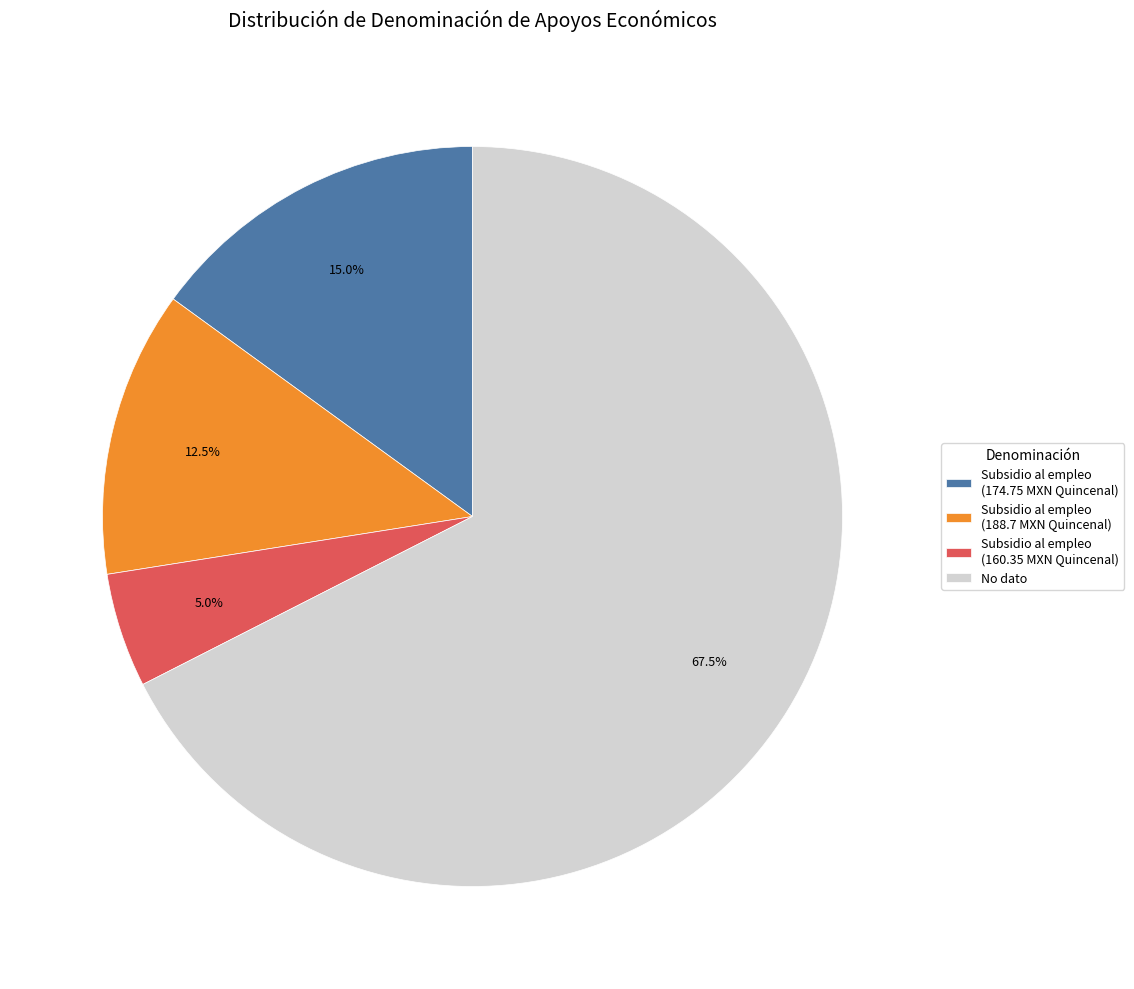

To the nearest percent, what is the difference between the largest and smallest slice percentages?

62%